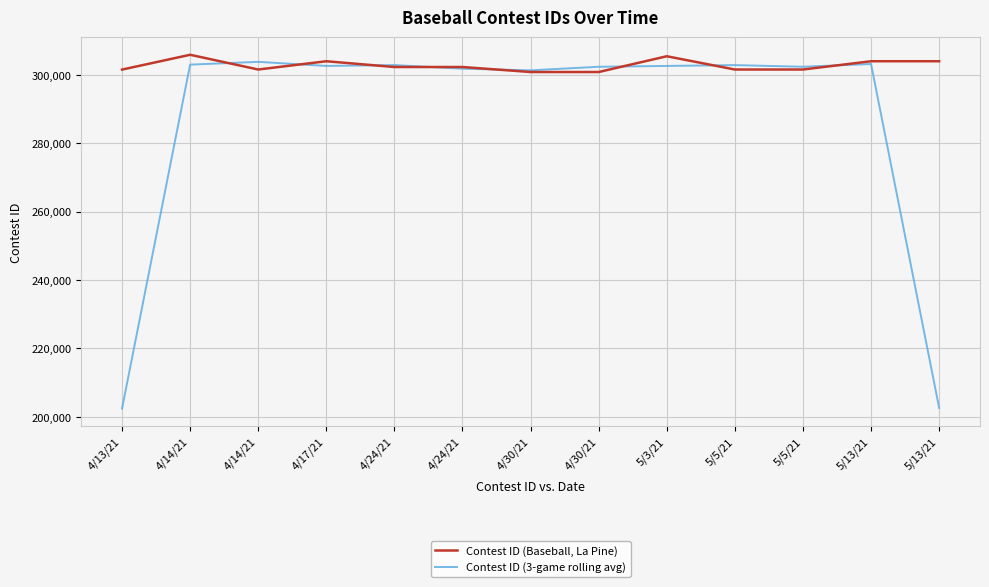

Is it true that Contest ID (3-game rolling avg) equals 202618.3 at 5/13/21?

True